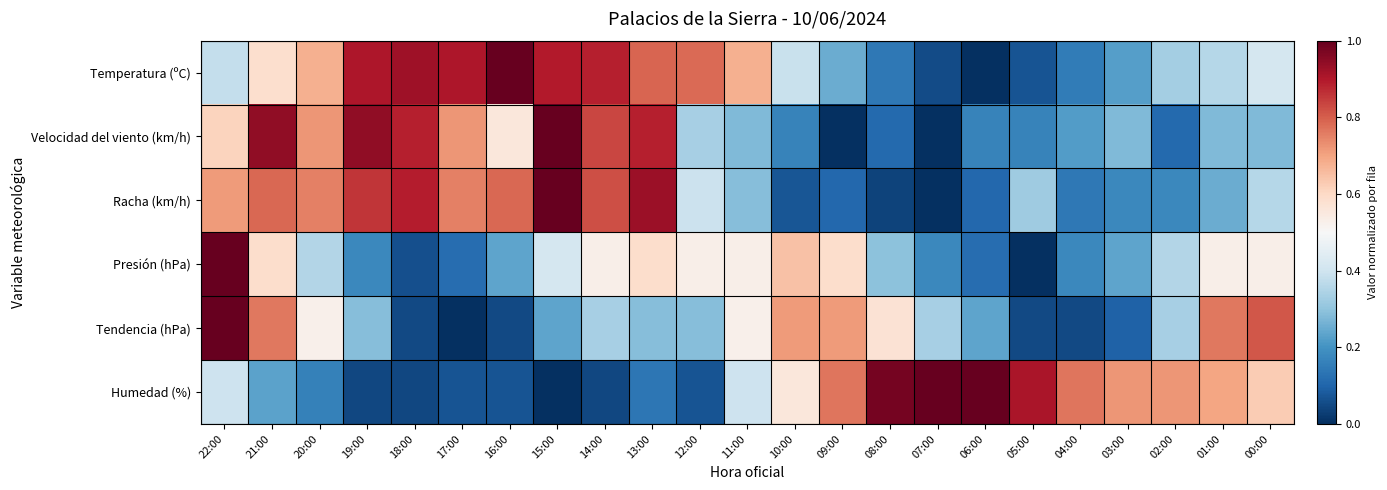

What is the spread (max minus min) of values at 11:00?

0.4